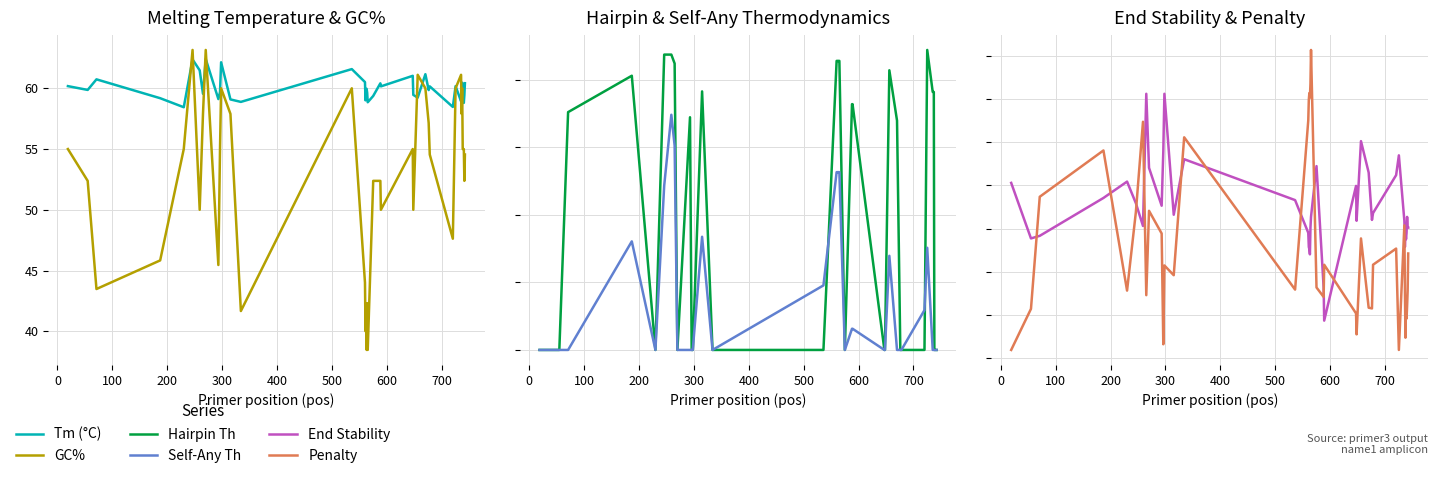

Reading right to left, list all the values displayed in this chart.

Tm (°C): 60.4	59.4	58.8	59.1	58.8	60.5	59.4	58.9	60.2	58.5	60.2	59.9	61.2	59.2	59.5	61.0	60.2	60.4	59.4	58.9	59.6	60.0	59.9	59.0	60.5	61.6	58.9	59.1	62.1	59.7	59.1	62.4	59.5	61.5	62.4	58.4	59.2	60.7	59.9	60.2
GC%: 54.5	52.4	55.0	55.0	55.0	60.0	57.9	61.1	60.0	47.6	54.5	57.1	60.0	61.1	50.0	55.0	50.0	52.4	52.4	38.5	42.3	38.5	42.3	40.0	44.0	60.0	41.7	57.9	60.0	55.0	45.5	63.2	57.9	50.0	63.2	55.0	45.8	43.5	52.4	55.0
Hairpin Th: 0.0	0.0	0.0	0.0	0.0	38.2	38.2	38.2	44.4	0.0	0.0	0.0	34.0	41.4	0.0	0.0	36.4	36.4	0.0	42.8	42.8	42.8	42.8	42.8	42.8	0.0	0.0	38.3	0.0	0.0	34.5	0.0	42.4	43.7	43.7	0.0	40.6	35.2	0.0	0.0
Self-Any Th: 0.0	0.0	0.0	0.0	0.0	0.0	0.0	0.0	15.1	5.9	0.0	0.0	0.0	13.9	0.0	0.0	3.1	3.1	0.0	26.3	26.3	26.3	26.3	26.3	26.3	9.6	0.0	16.8	0.0	0.0	0.0	0.0	30.3	34.8	24.3	0.0	16.1	0.0	0.0	0.0
End Stability: 3.0	3.0	3.3	2.9	2.8	2.9	2.6	3.2	4.7	4.2	3.4	3.2	4.3	5.0	3.2	4.0	0.9	1.6	4.5	3.3	3.0	2.4	2.5	2.6	2.9	3.7	4.6	3.3	6.1	4.8	3.5	4.4	6.1	3.1	3.6	4.1	3.7	2.8	2.8	4.1
Penalty: 2.4	1.6	1.2	0.9	1.2	0.5	1.6	3.1	0.2	2.5	2.2	1.1	1.2	2.8	0.5	1.0	2.2	1.4	1.6	7.1	6.4	6.0	6.1	6.0	5.5	1.6	5.1	1.9	2.1	0.3	2.9	3.4	1.5	5.5	3.4	1.6	4.8	3.7	1.1	0.2